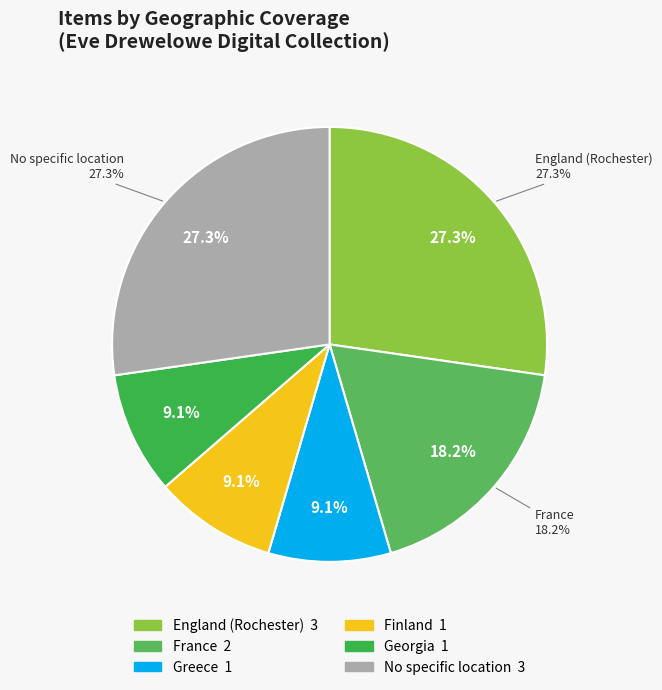

Which category has the biggest portion of the pie?

England